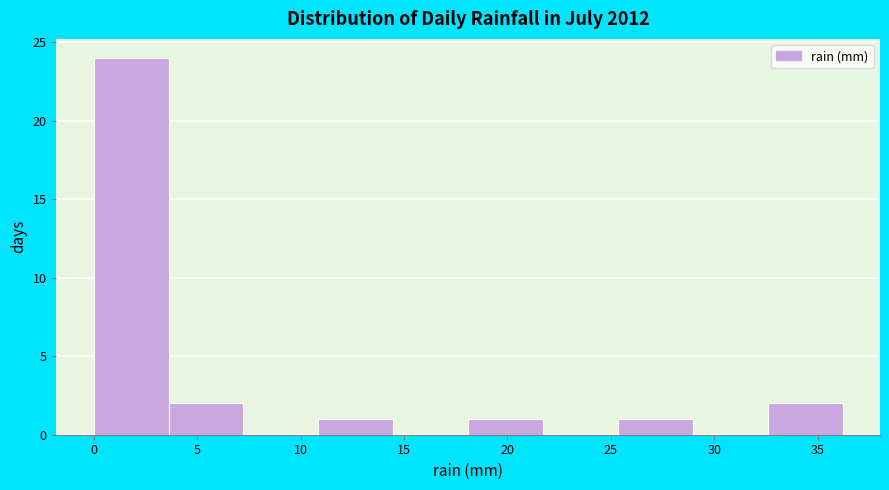

Reading left to right, list every bar in this chart as the range it spans on the x-axis followed by its height. Neither the bar edges nor the heights are printed on the chart, so give them approximately, as read against the axes.

0.0 to 3.5: 24
3.5 to 7.0: 2
7.0 to 11.0: 0
11.0 to 14.5: 1
14.5 to 18.0: 0
18.0 to 21.5: 1
21.5 to 25.5: 0
25.5 to 29.0: 1
29.0 to 32.5: 0
32.5 to 36.0: 2